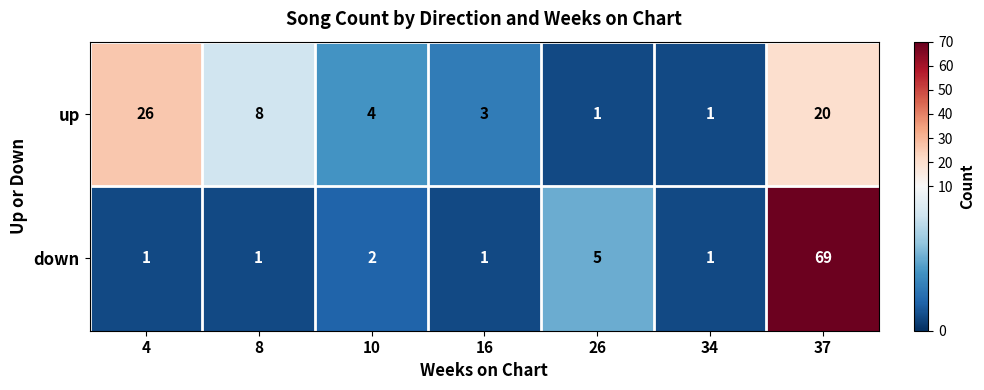

Reading left to right, transcribe all the data shown in this chart.

up: 4=26	8=8	10=4	16=3	26=1	34=1	37=20
down: 4=1	8=1	10=2	16=1	26=5	34=1	37=69